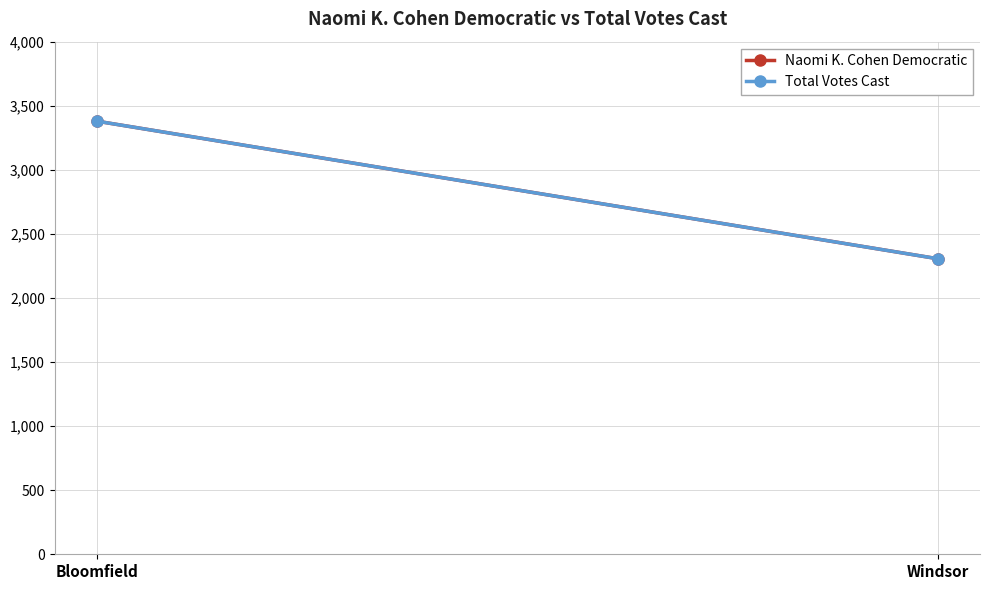

Which series changed the most between Bloomfield and Windsor?

Naomi K. Cohen Democratic